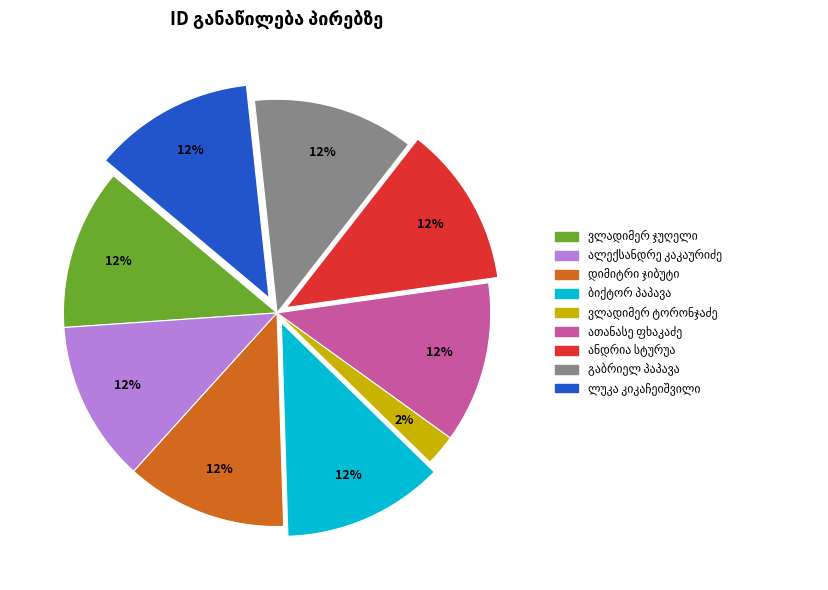

How many slices are in this pie chart?

9